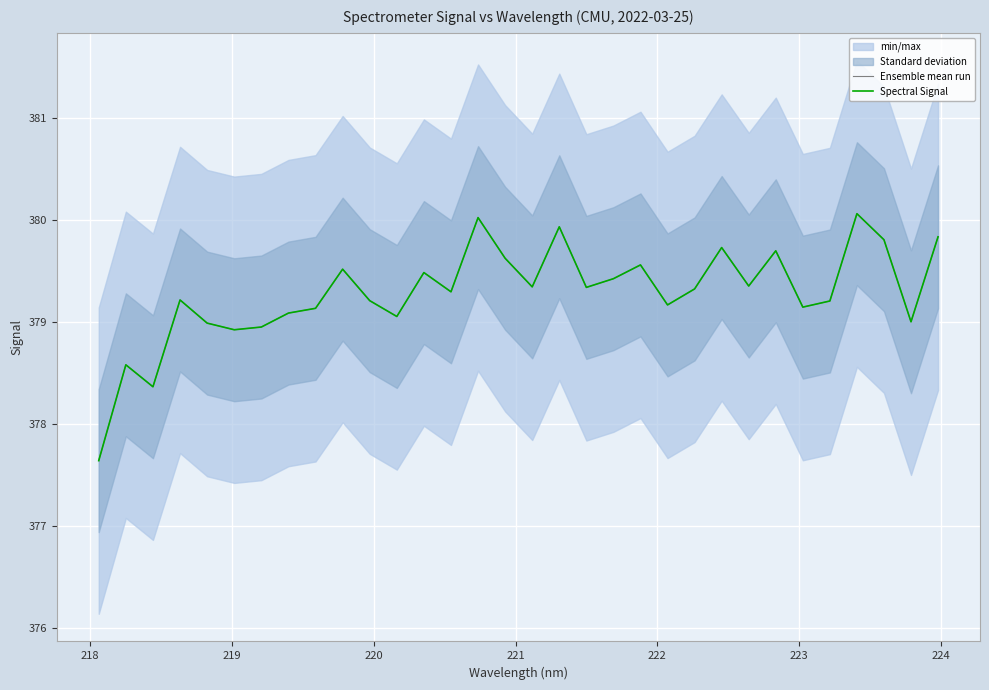

Which series has the widest spread of values?

Ensemble mean run